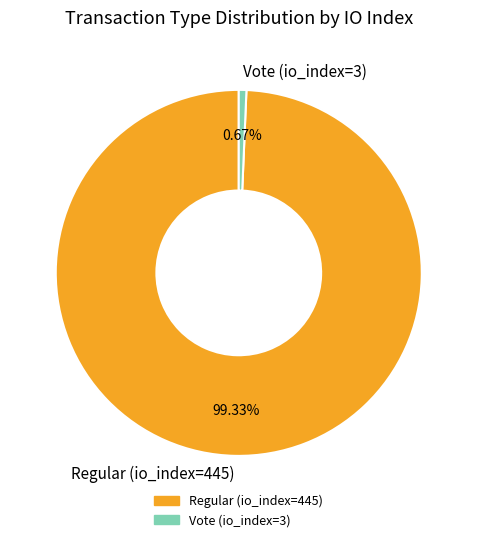

To the nearest percent, what is the difference between the largest and smallest slice percentages?

99%